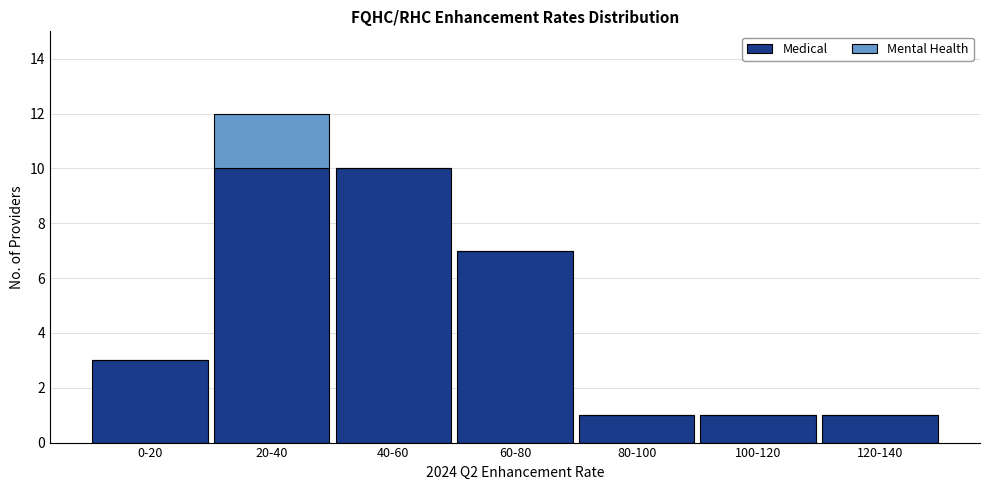

Reading right to left, transcribe the values for Medical.

120-140=1	100-120=1	80-100=1	60-80=7	40-60=10	20-40=10	0-20=3